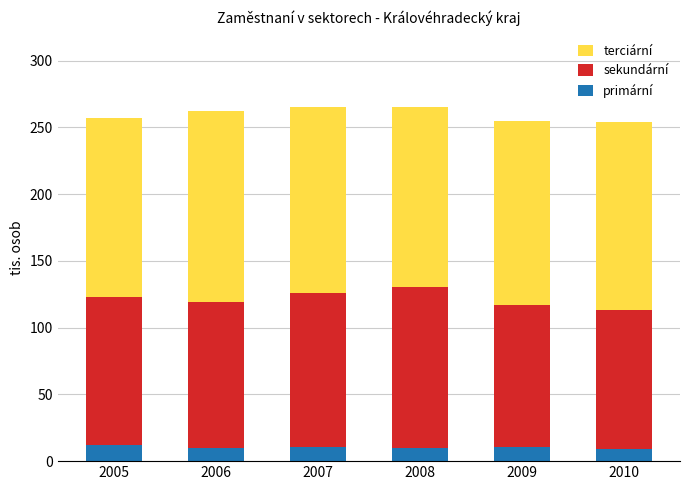

The value of primární at 2008 is 10.0. True or false?

True